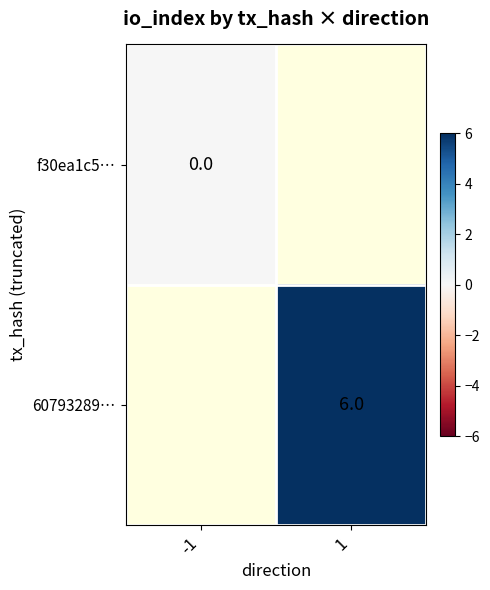

At how many categories does at least one series exceed 2?

1